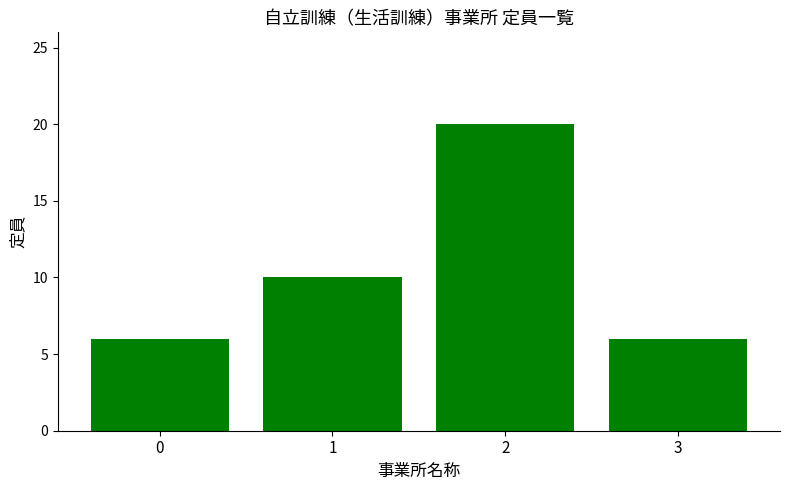

Are the bars grouped side by side (vs. stacked)?

No